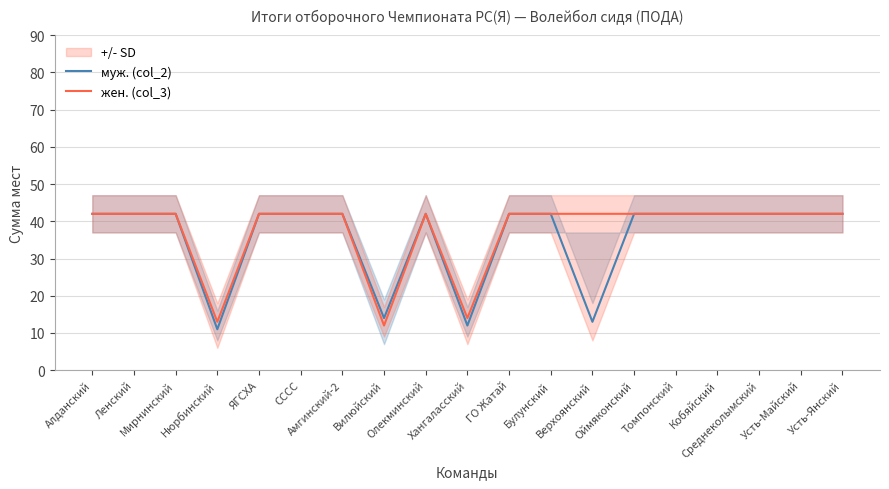

What is the greatest value displayed?

42